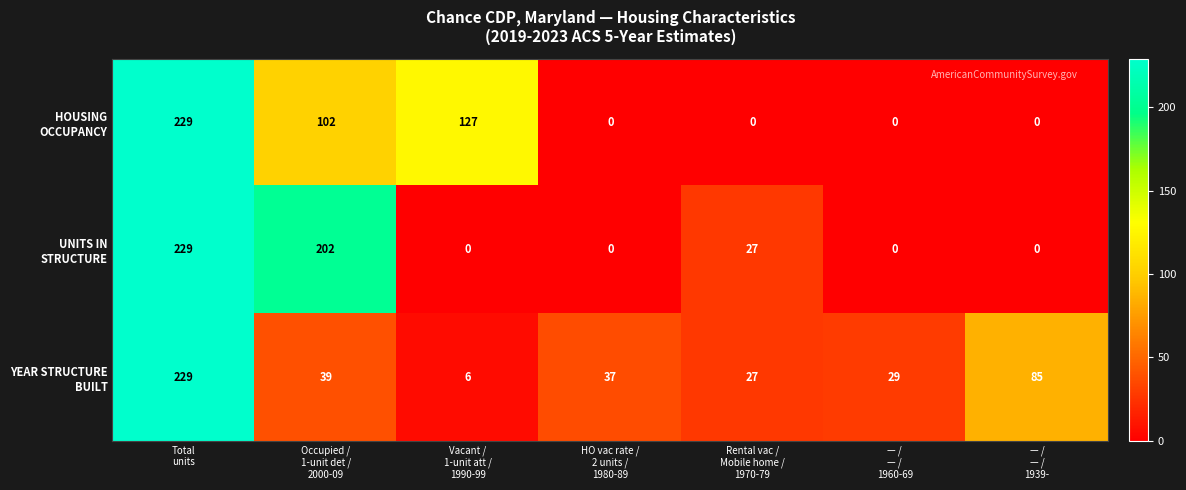

How many series are shown in this chart?

3